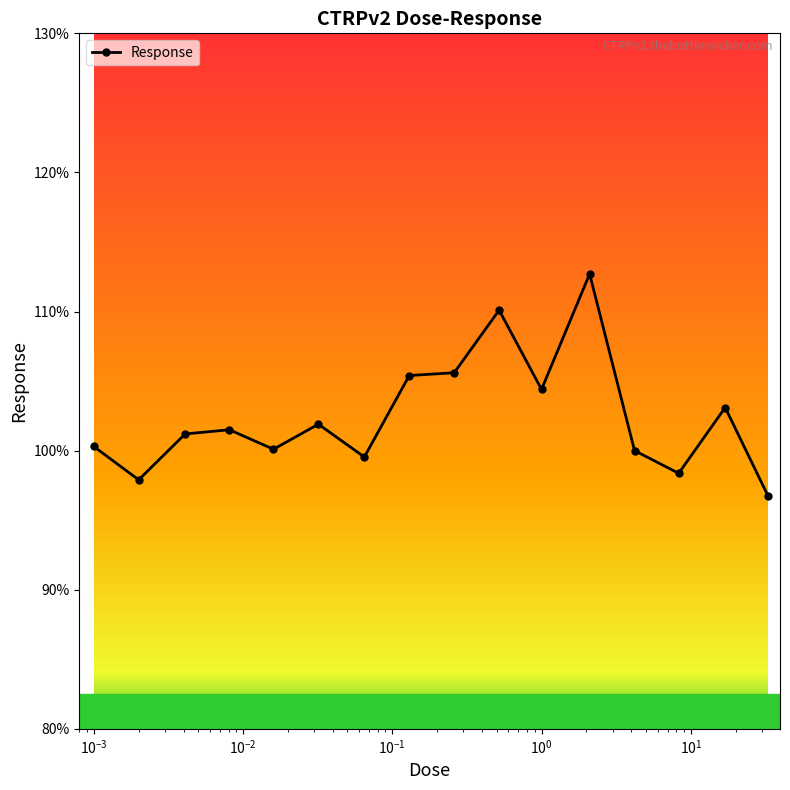

What is the minimum value shown in the chart?

96.7